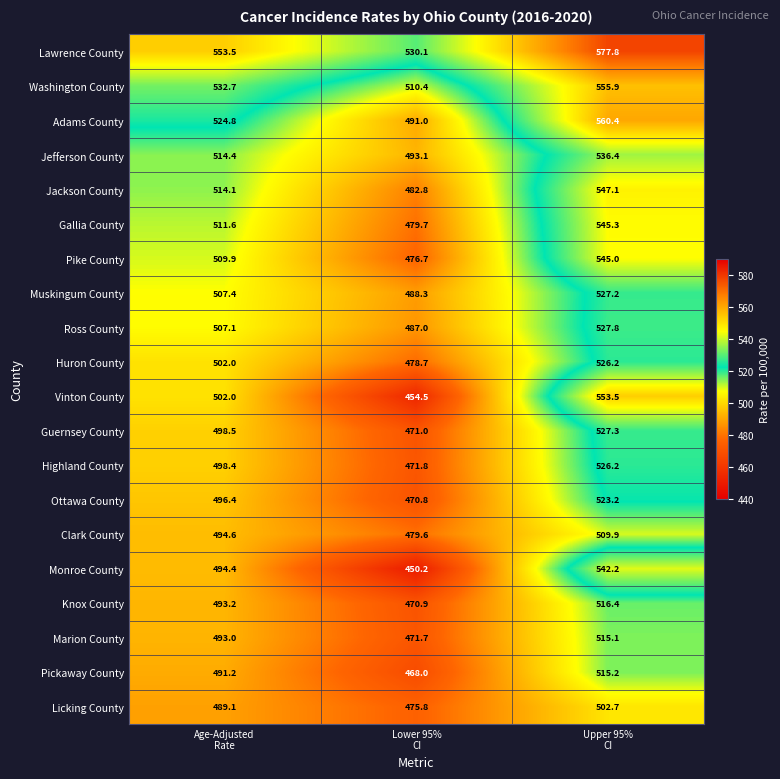

What is the difference between the maximum and minimum values in the Marion County series?

43.4